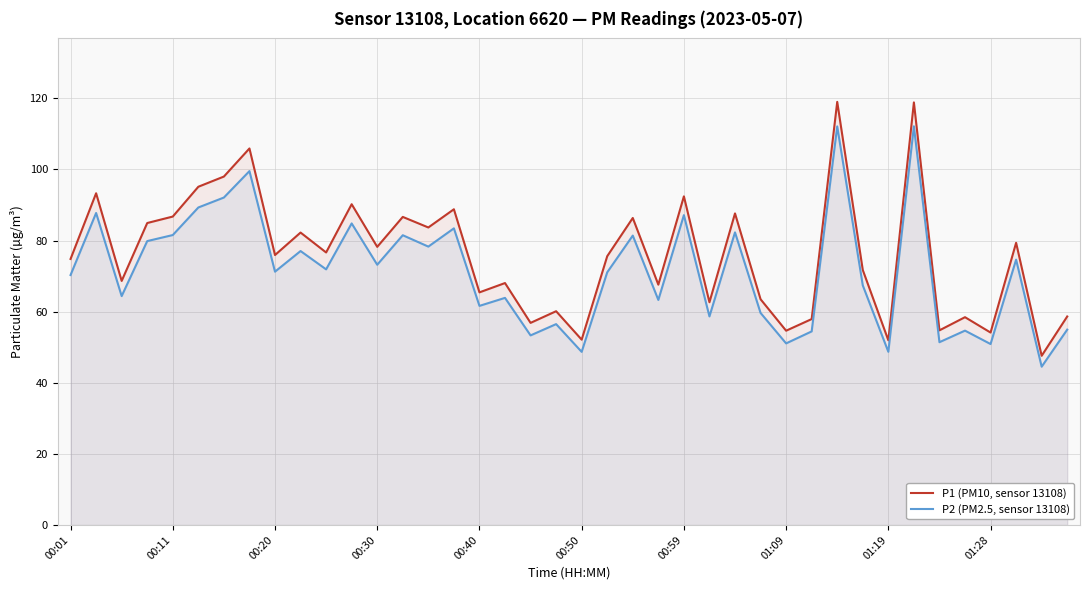

True or false: P2 (PM2.5, sensor 13108) and P1 (PM10, sensor 13108) cross at least once.

False